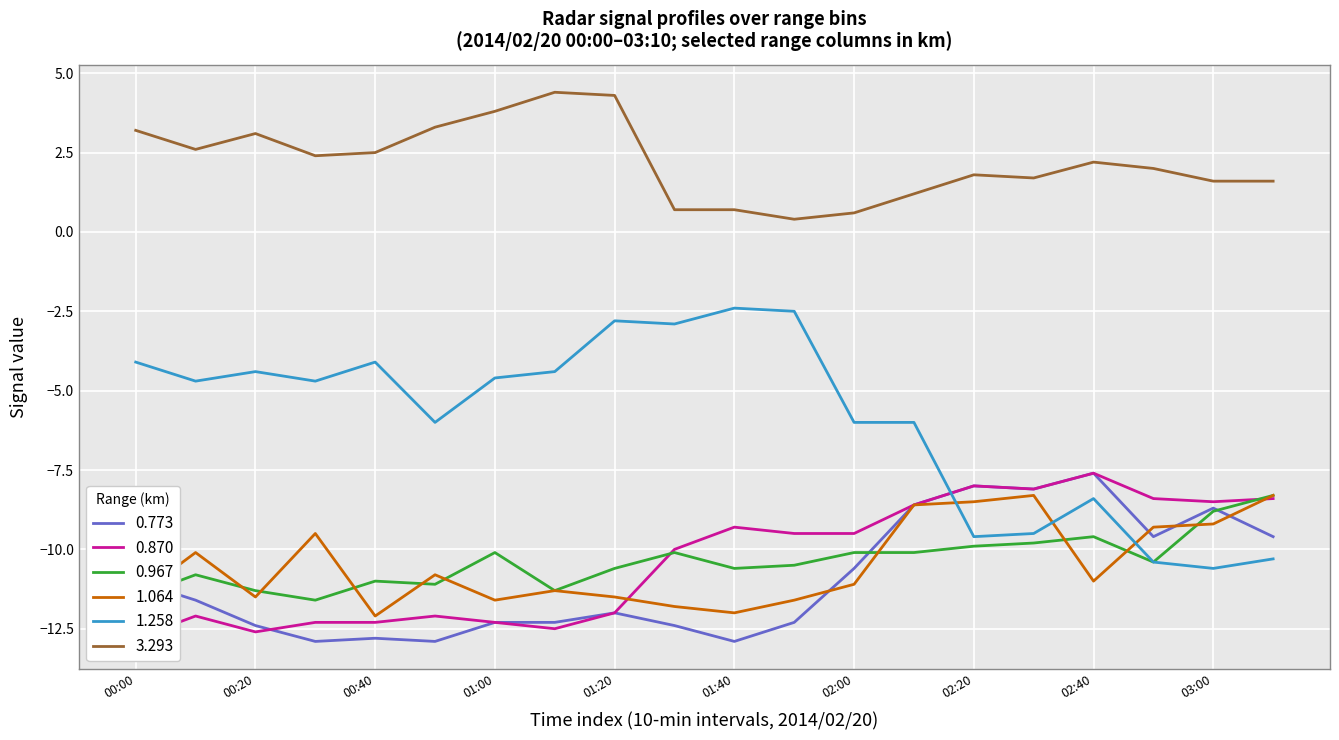

What is the sum of the 0.870 values at 03:00 and 00:00?

-21.3